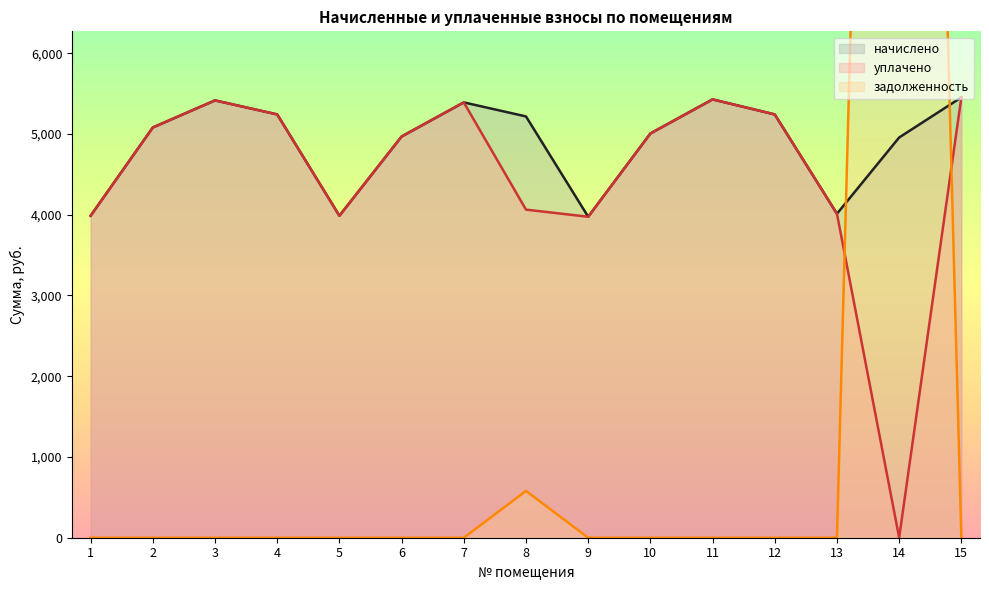

Is the value of начислено at 13 greater than the value of задолженность at 3?

Yes